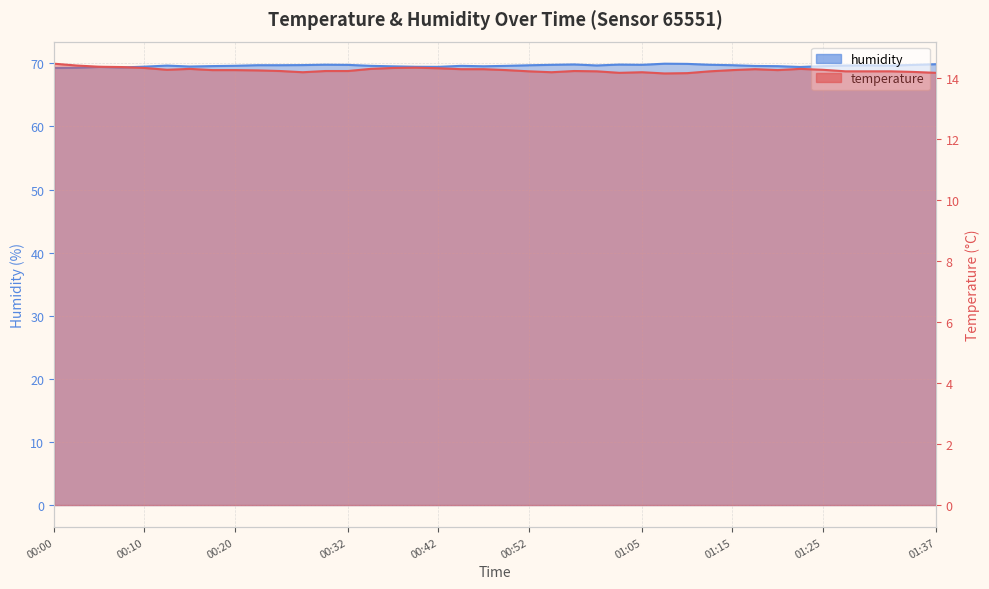

True or false: temperature has more than 2 interior local peaks.

True